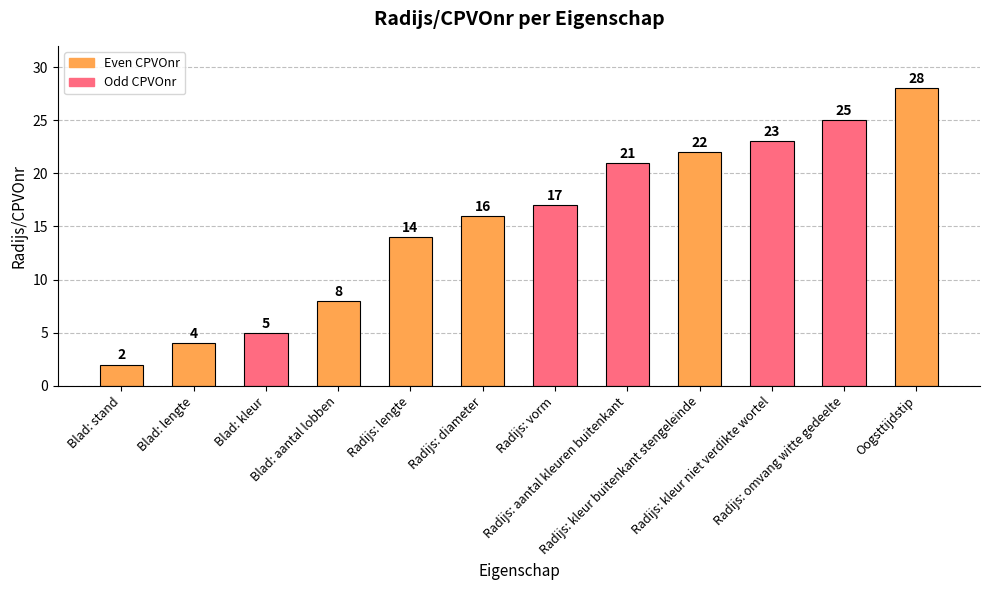

What is the difference between the second highest and minimum values?

23